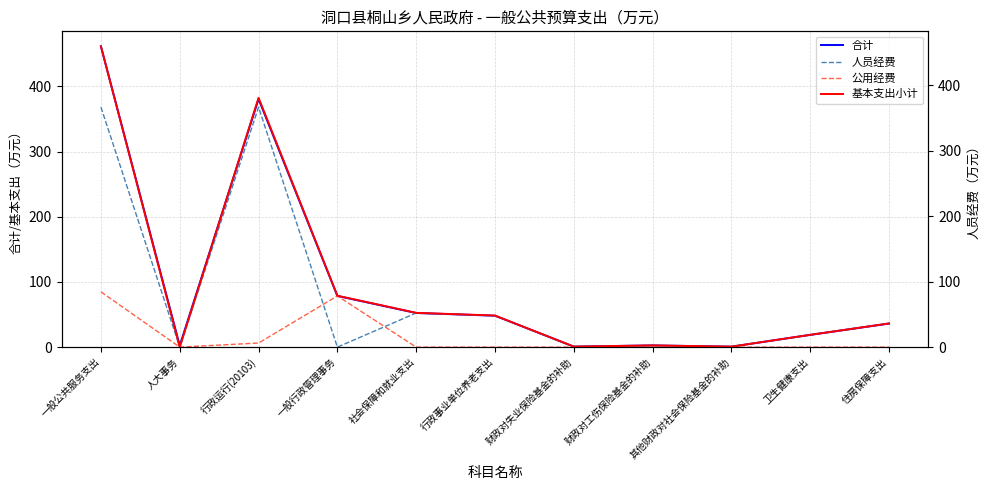

What are all the series names shown in the legend?

合计, 人员经费, 公用经费, 基本支出小计